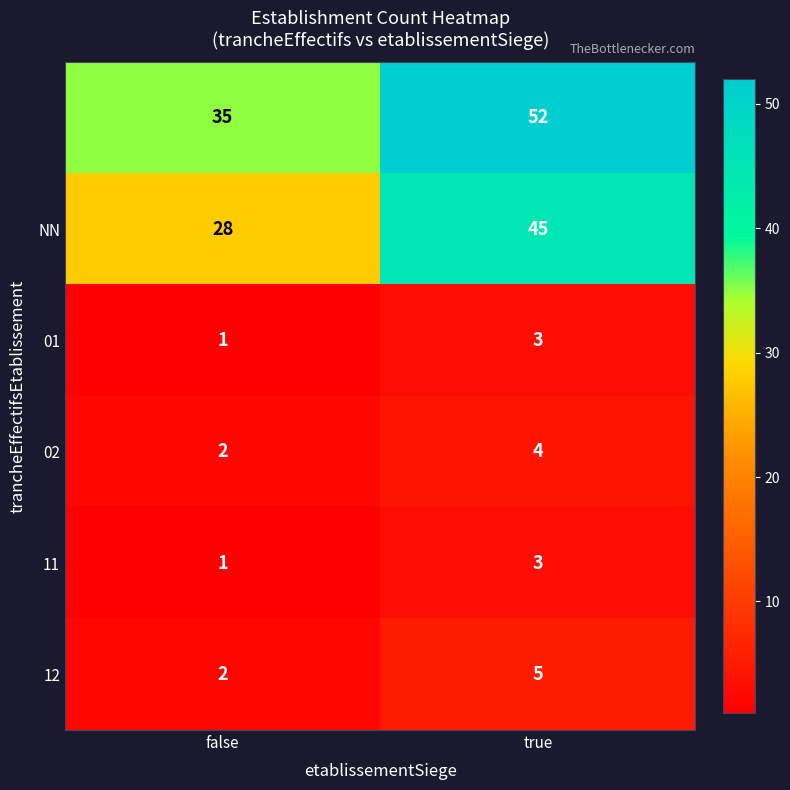

Which category has the highest value across all series?

true